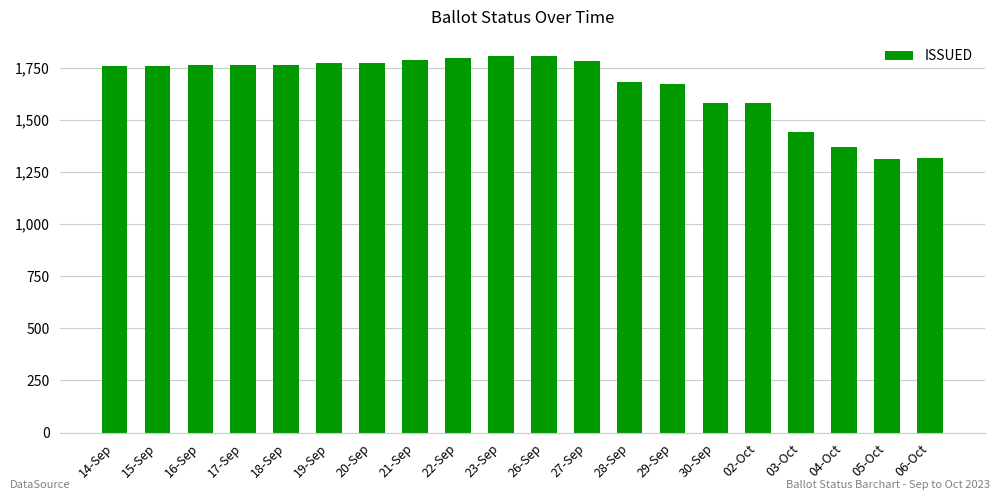

The chart shows a value of 521 at 06-Oct. True or false?

False